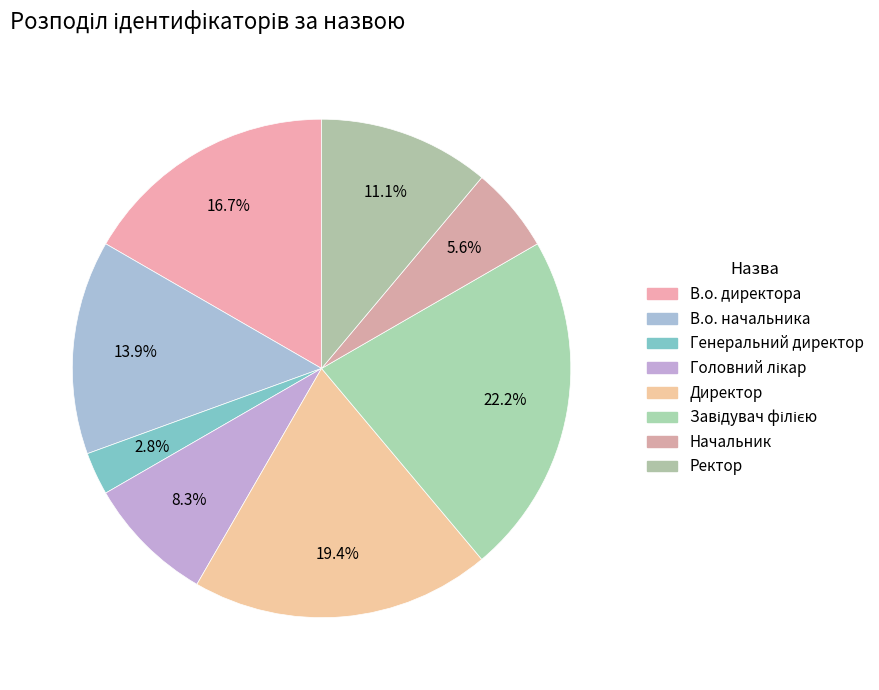

Which category has the smallest portion of the pie?

Генеральний директор